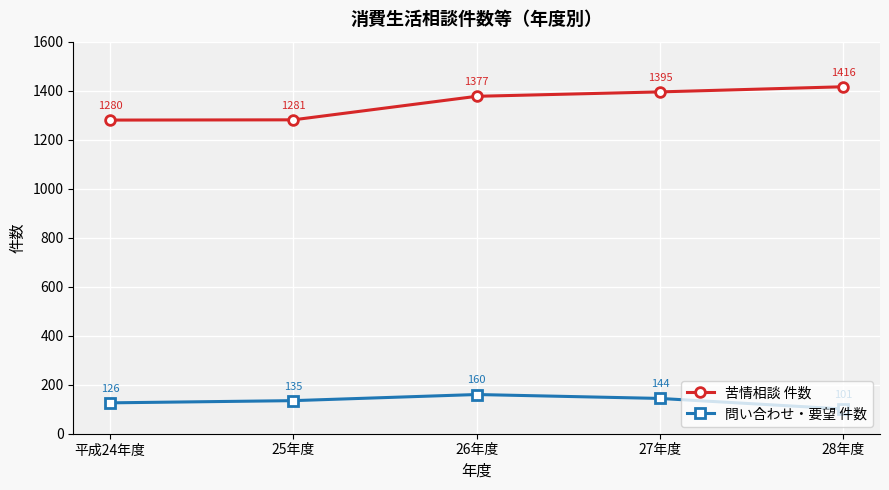

At how many categories does at least one series exceed 607?

5